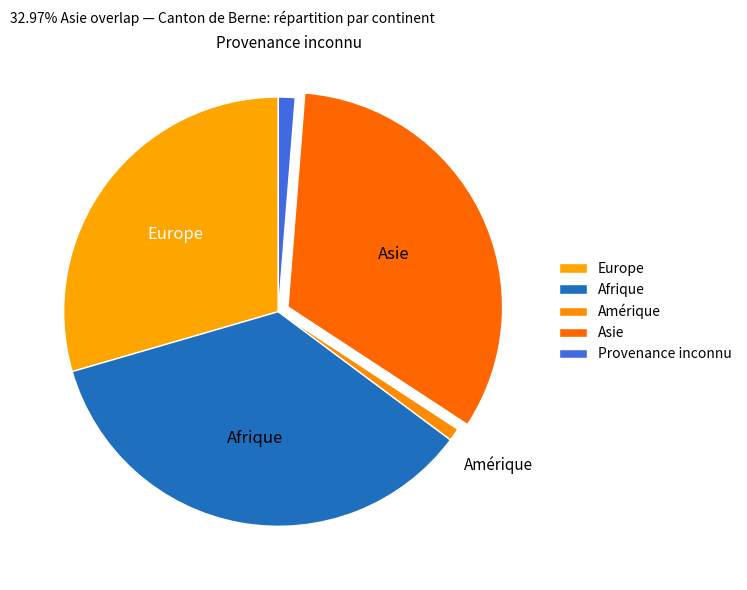

Combined, do Europe and Amérique account for over 50%?

No